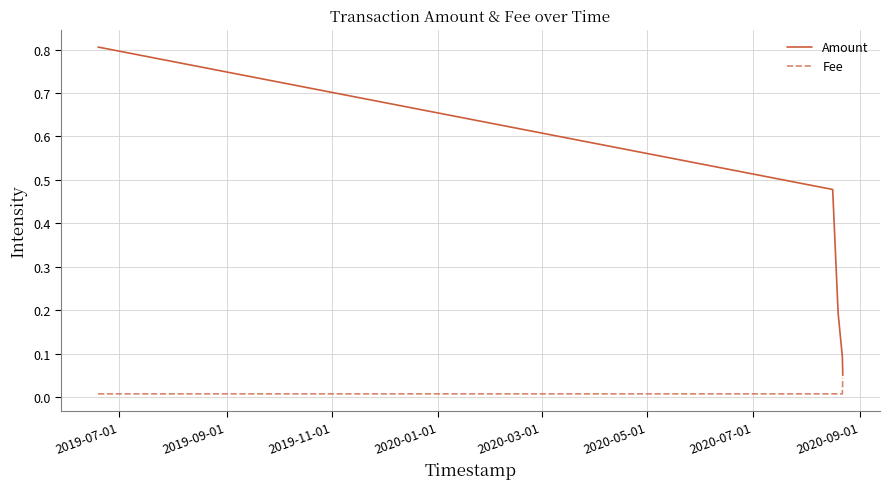

Which series has the widest spread of values?

Amount